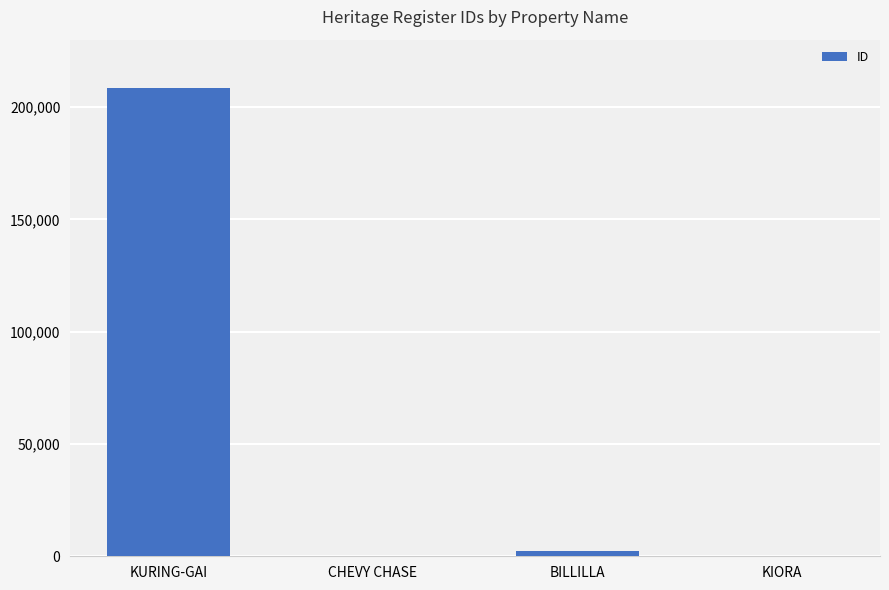

What is the approximate value at BILLILLA, to the nearest 100?

2400